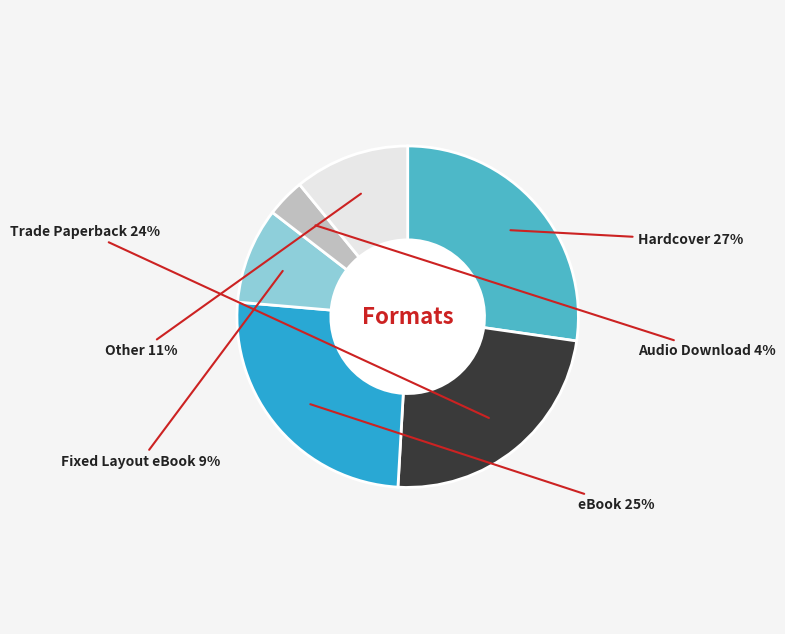

How many slices are in this pie chart?

6